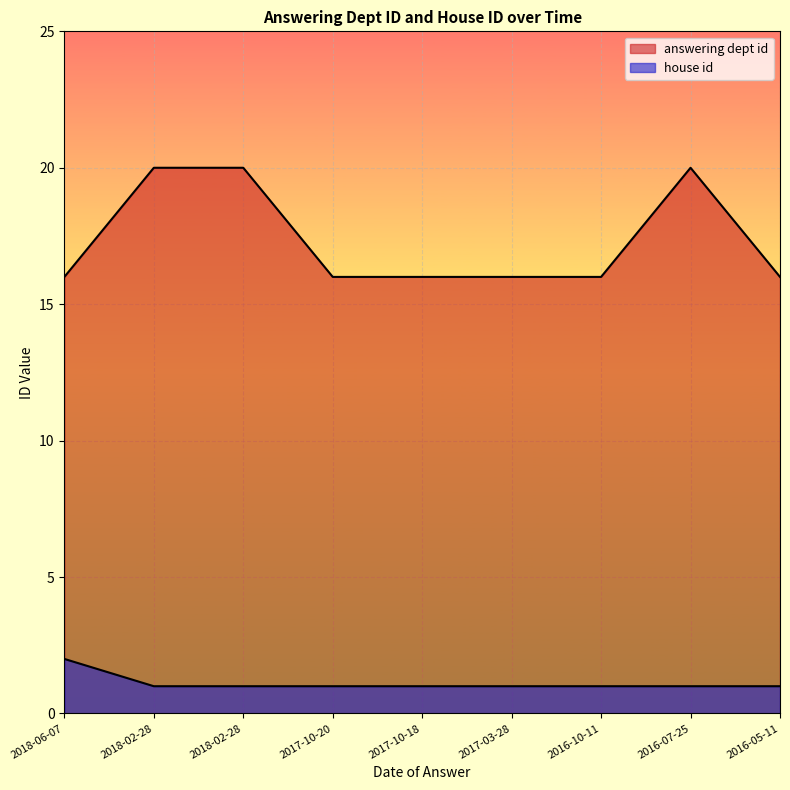

Which series has the largest total across all categories?

answering dept id